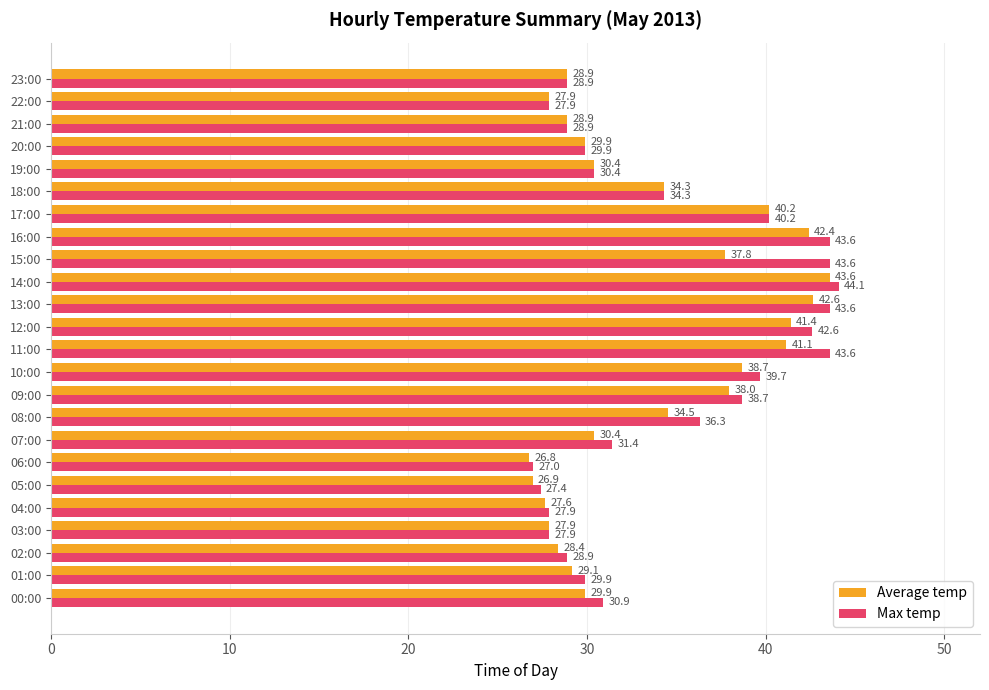

Rank the series by their maximum value, from lowest to highest.

Average temp, Max temp